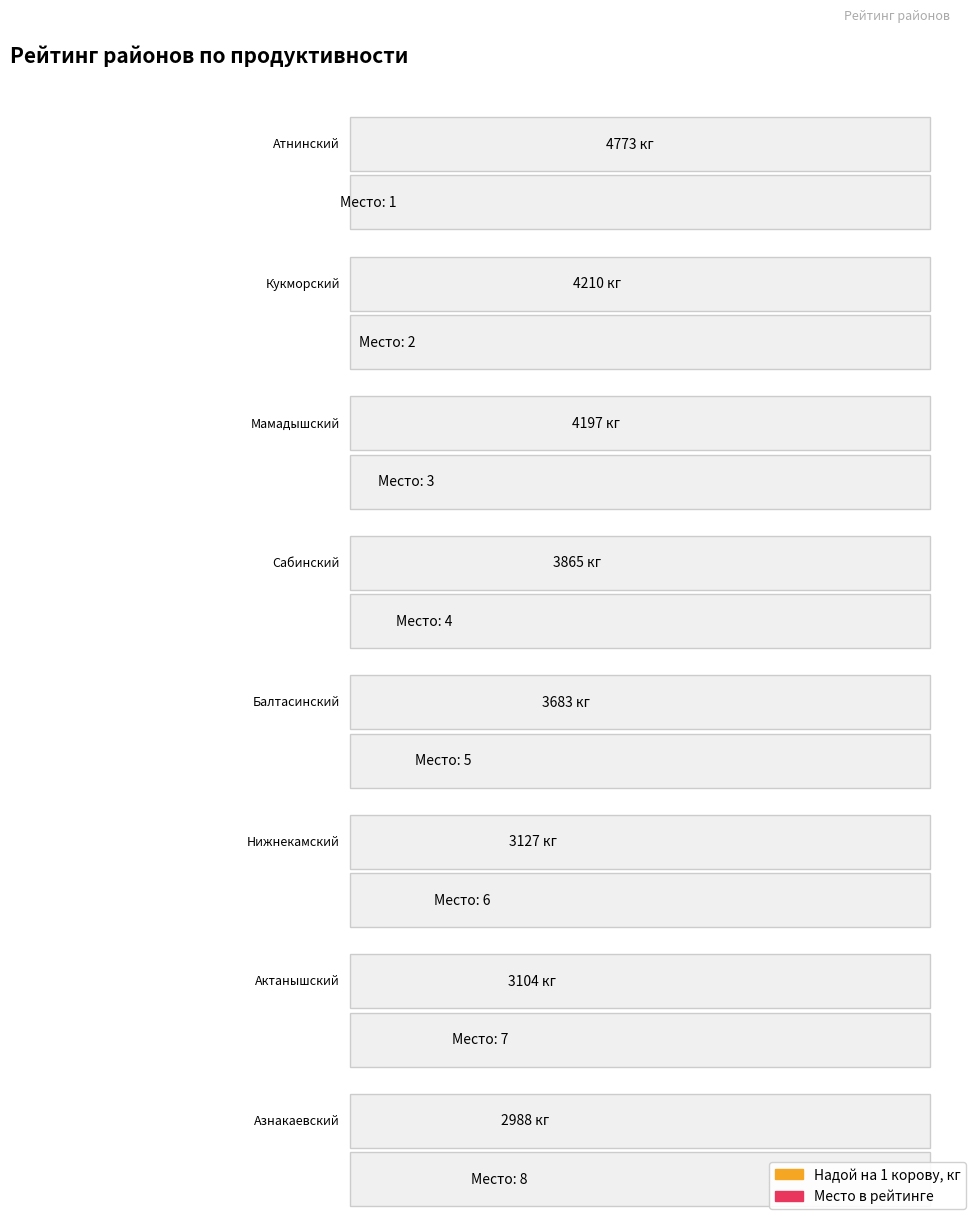

What is the greatest value displayed?

4773